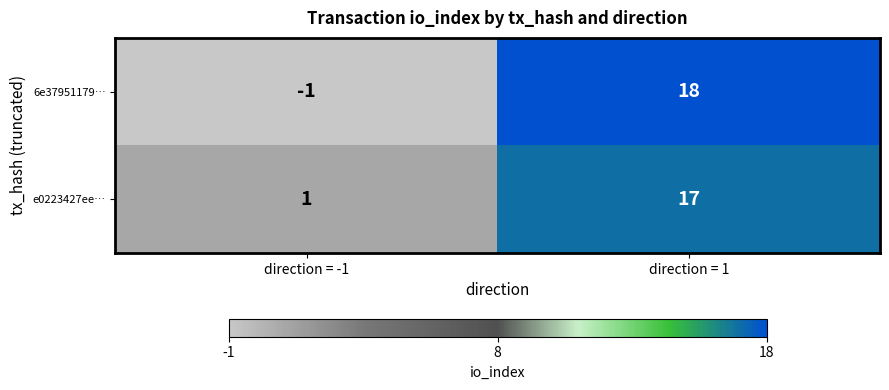

Between direction = -1 and direction = 1, which series saw the biggest shift?

6e37951179…